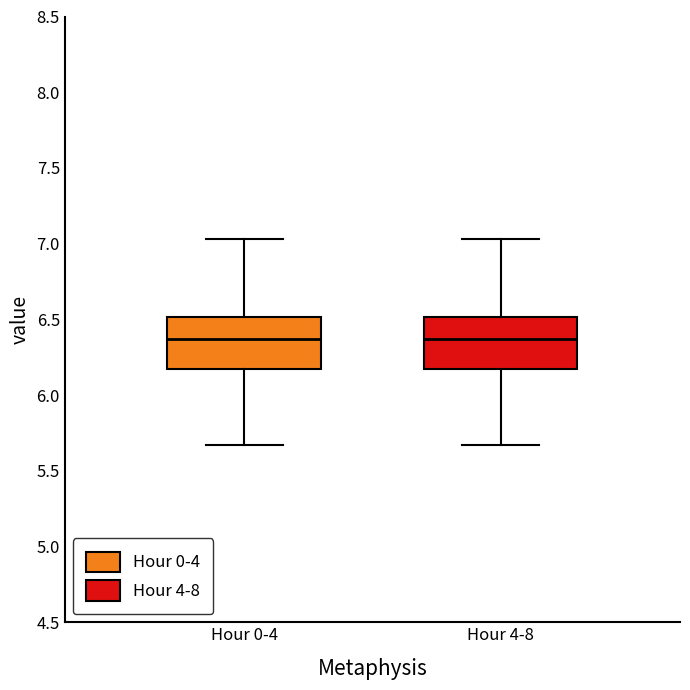

Reading left to right, read every box against the y-axis: the position of its median line, the range the box covers, and the ends of its whiskers. The values are not printed on the chart, so give them approximately, as read against the axis.

Hour 0-4: median 6.35, box 6.15 to 6.50, whiskers 5.65 to 7.05
Hour 4-8: median 6.35, box 6.15 to 6.50, whiskers 5.65 to 7.05